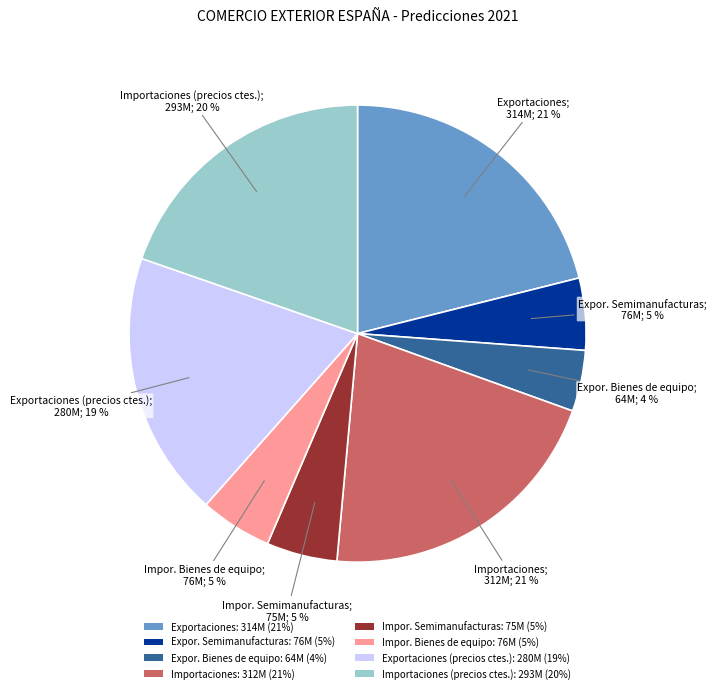

Which category has the smallest portion of the pie?

Expor. Bienes de equipo: 64M (4%)